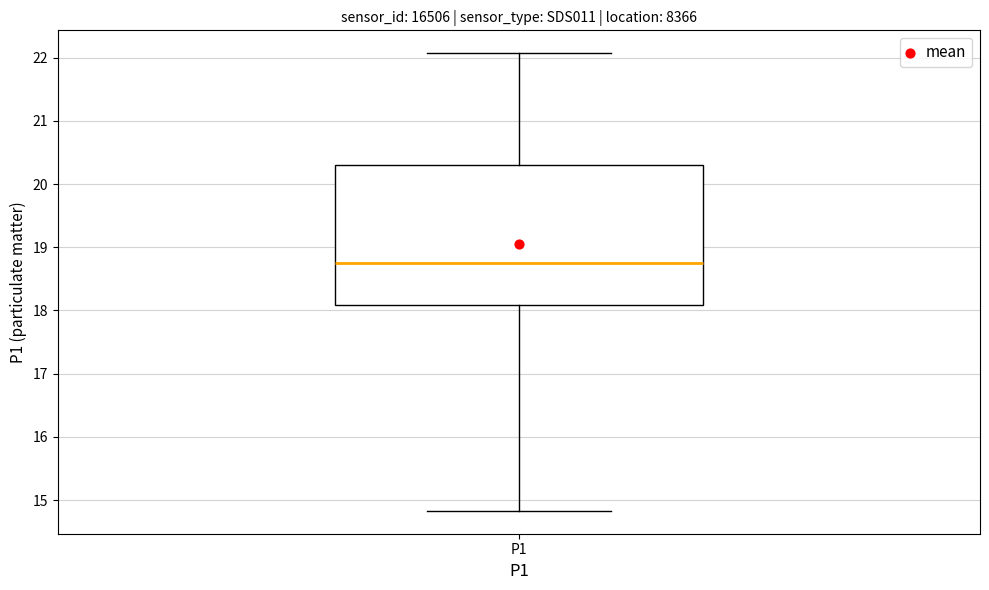

Where is the upper edge of the box for P1 on the y-axis? The values are not printed on the chart, so give them approximately, as read against the axis.

20.3